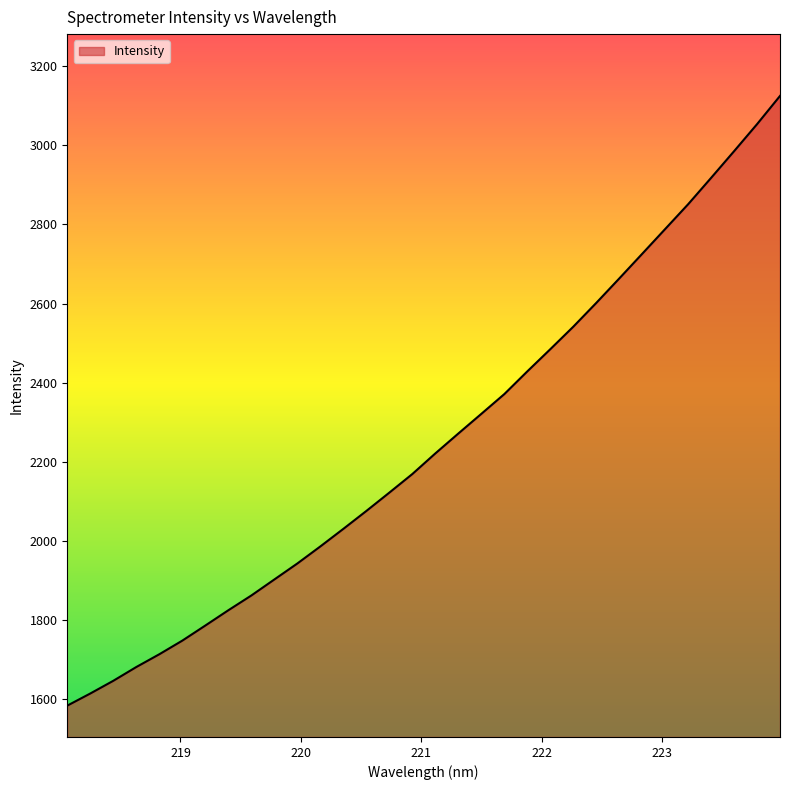

What is the greatest value displayed?

3124.5